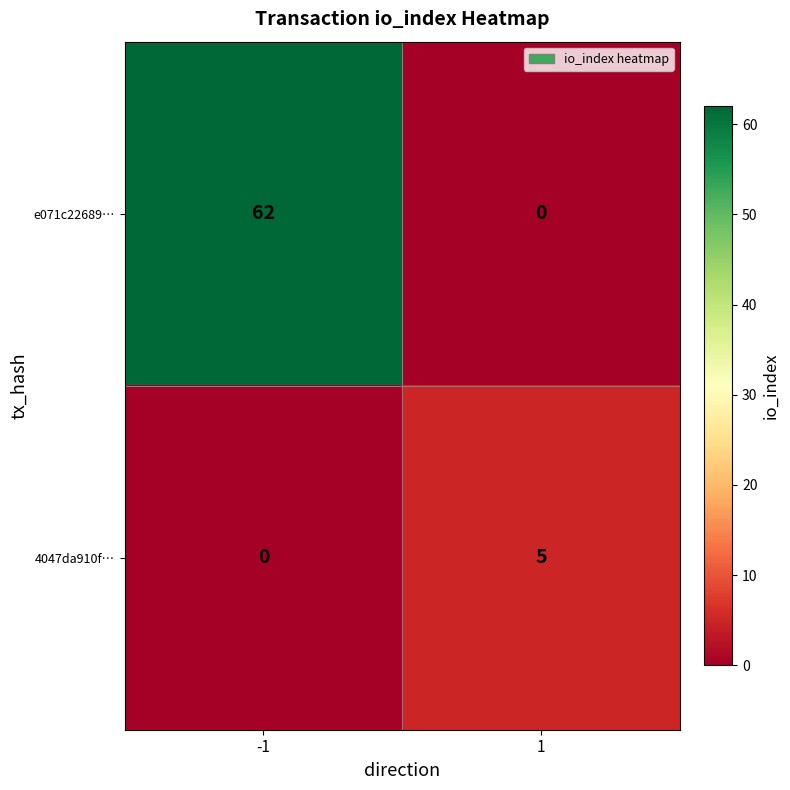

Rank the series by their average value, from lowest to highest.

4047da910f…, e071c22689…